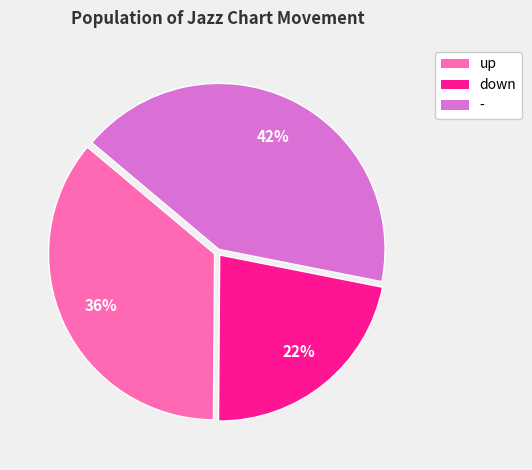

Do up and - together represent more than half of the pie?

Yes